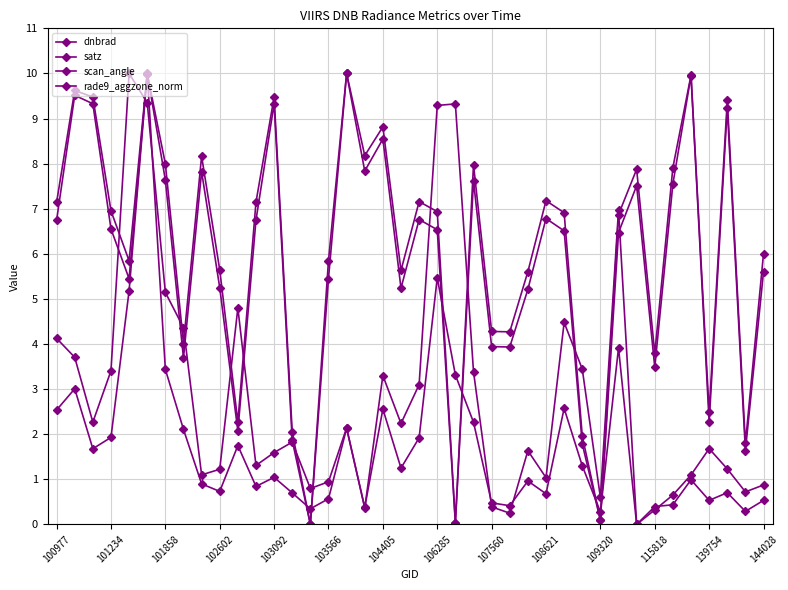

Does the chart display data point markers on the line(s)?

Yes